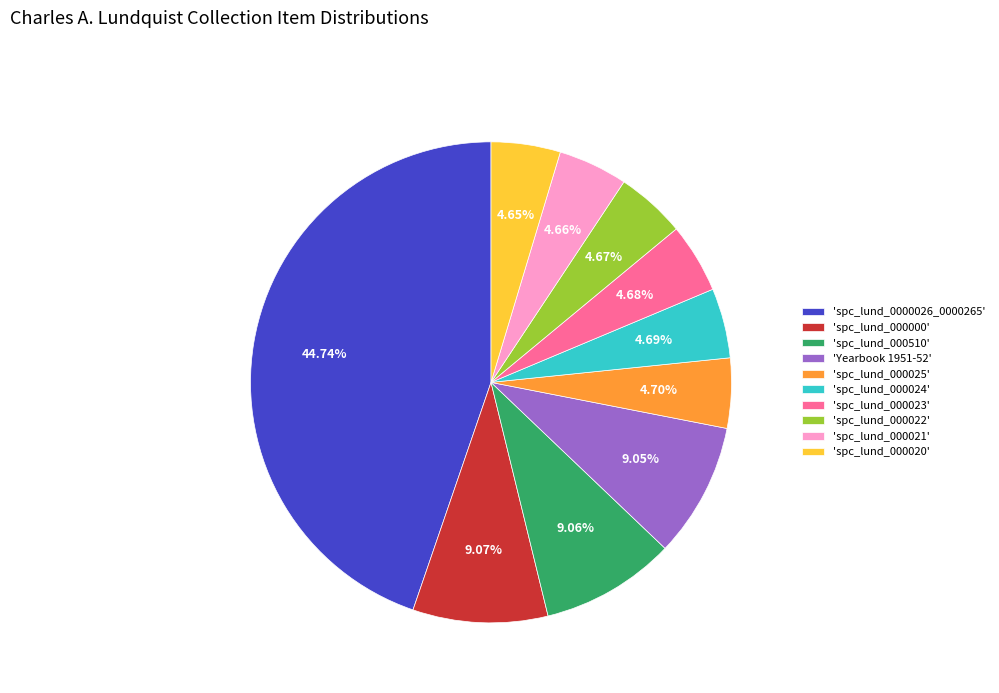

What is the ratio of the value at 'spc_lund_000021' to the value at 'spc_lund_000023'?

1.0